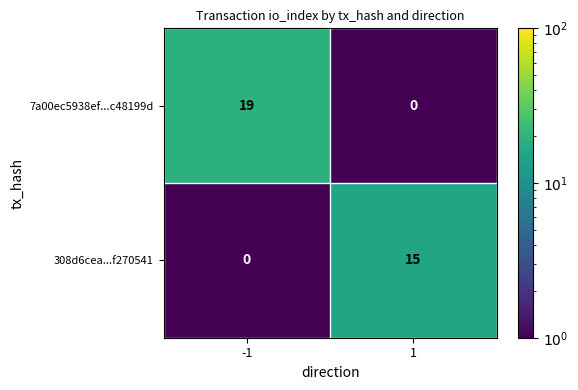

At which category is the sum across all series the highest?

-1